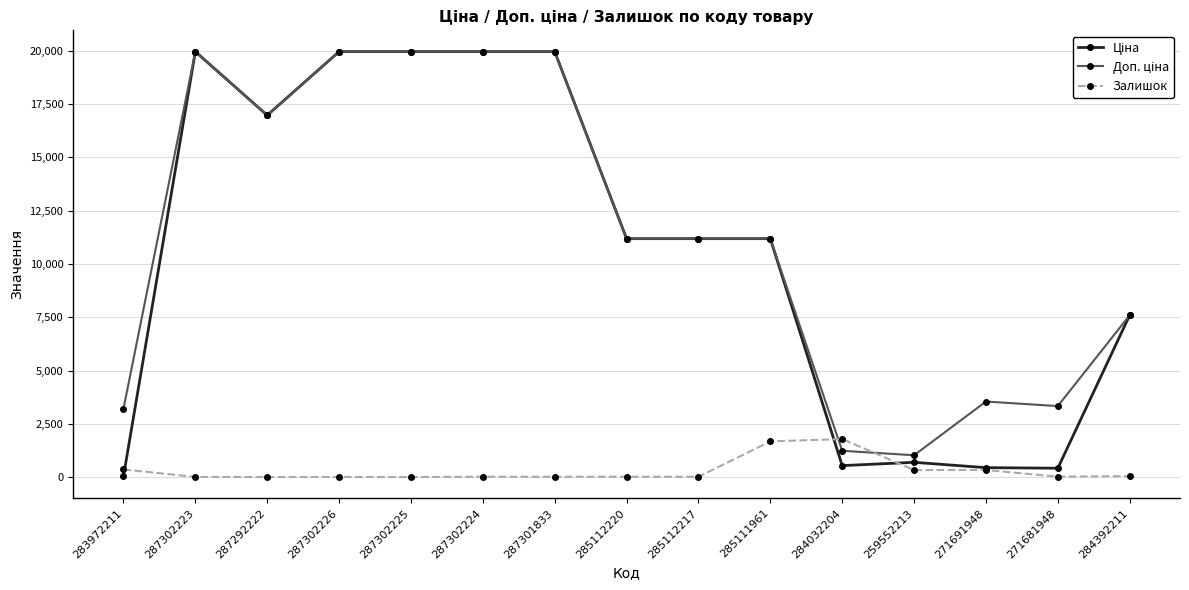

At how many categories does at least one series exceed 14211?

6